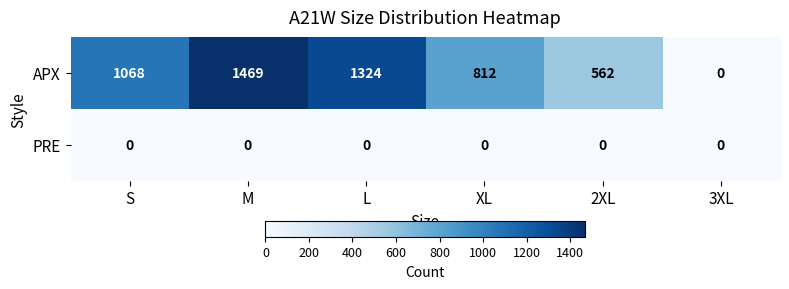

Between M and 2XL, which series saw the biggest shift?

APX